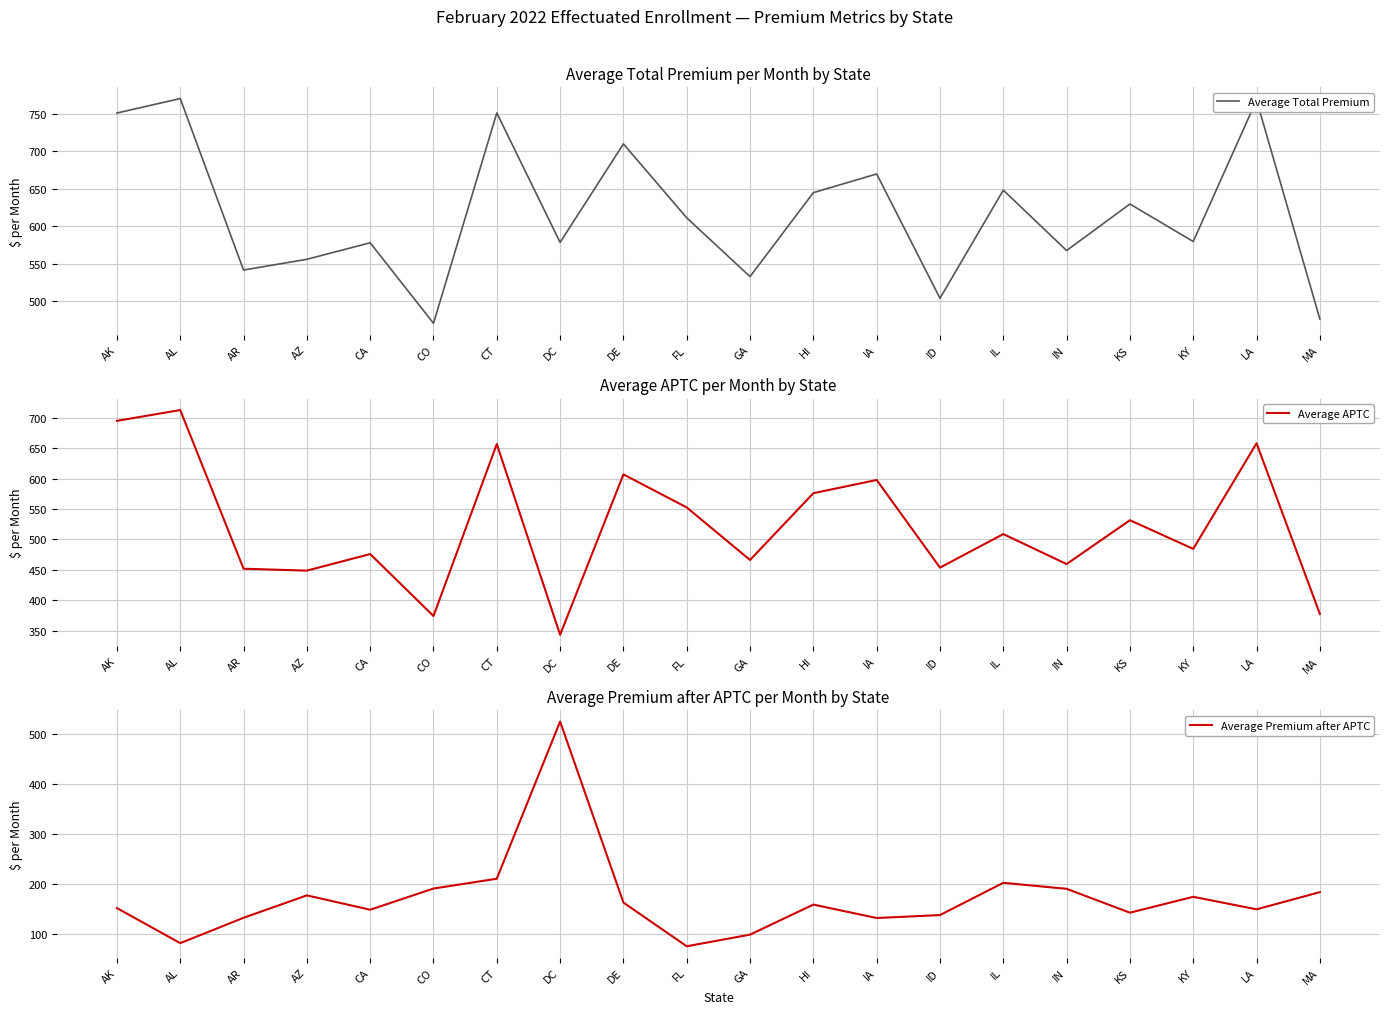

Is it true that Average Total Premium equals 919.0 at FL?

False